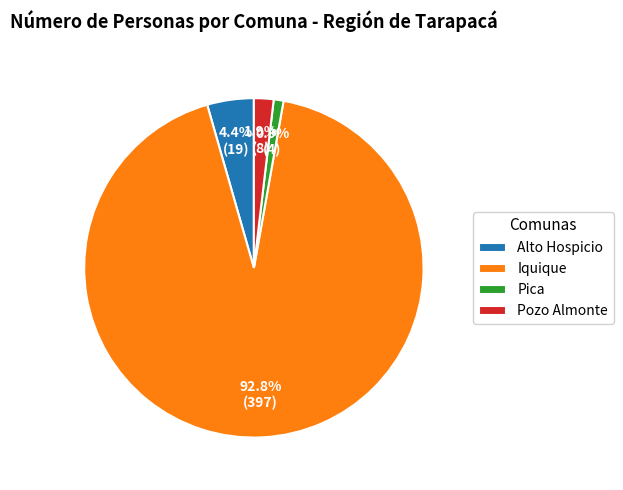

To the nearest percent, what is the combined percentage of Alto Hospicio and Pozo Almonte?

6%